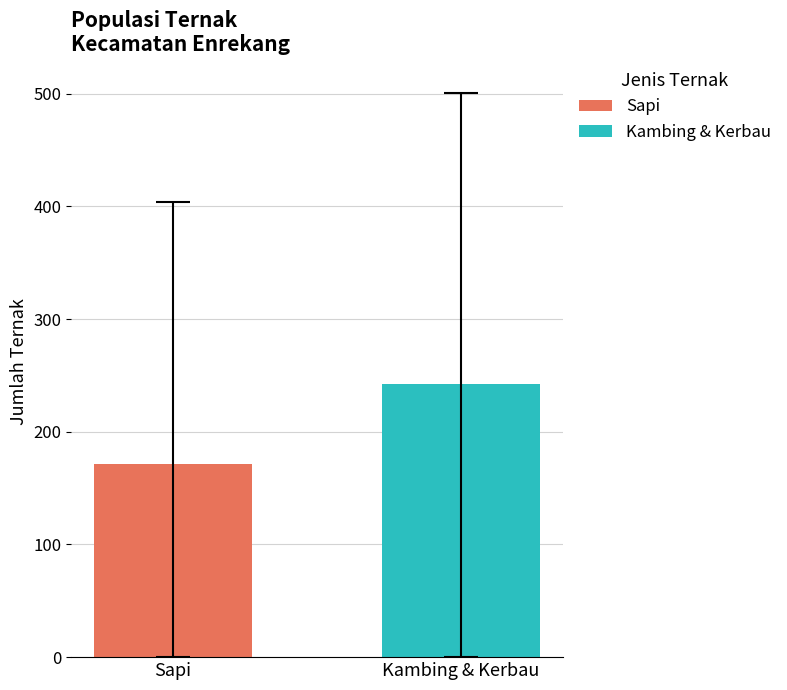

Which series has the largest range (max minus min)?

Sapi